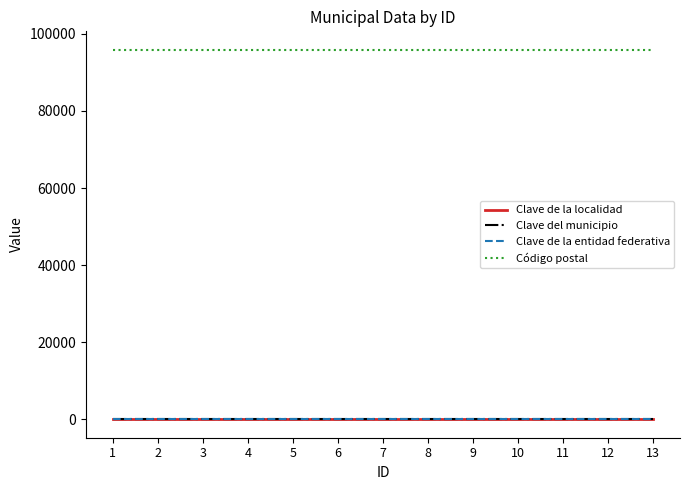

What is the total value across all series at 10?

96041